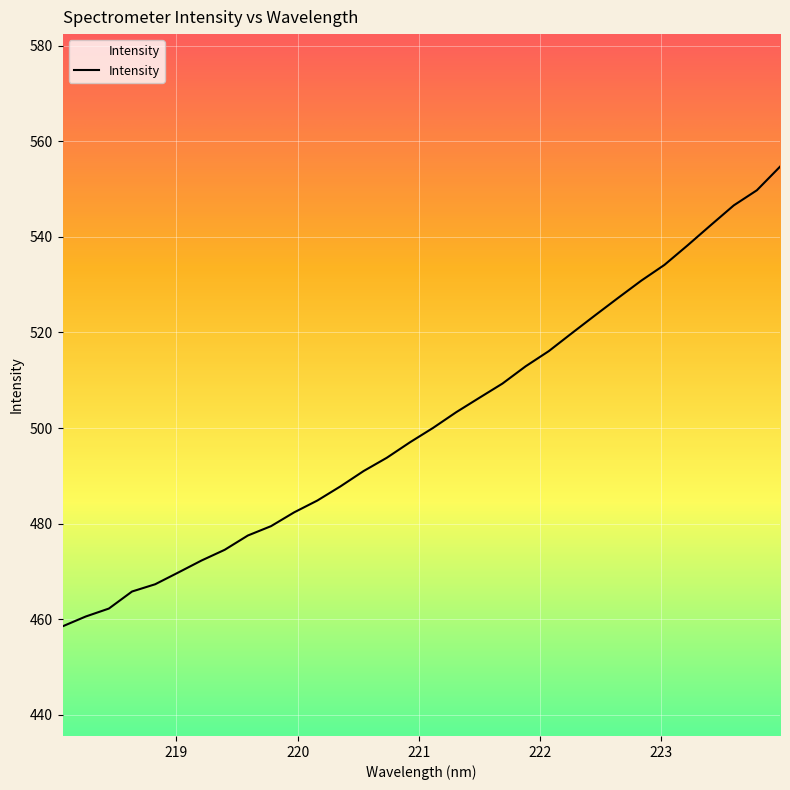

What is the smallest value displayed?

458.5